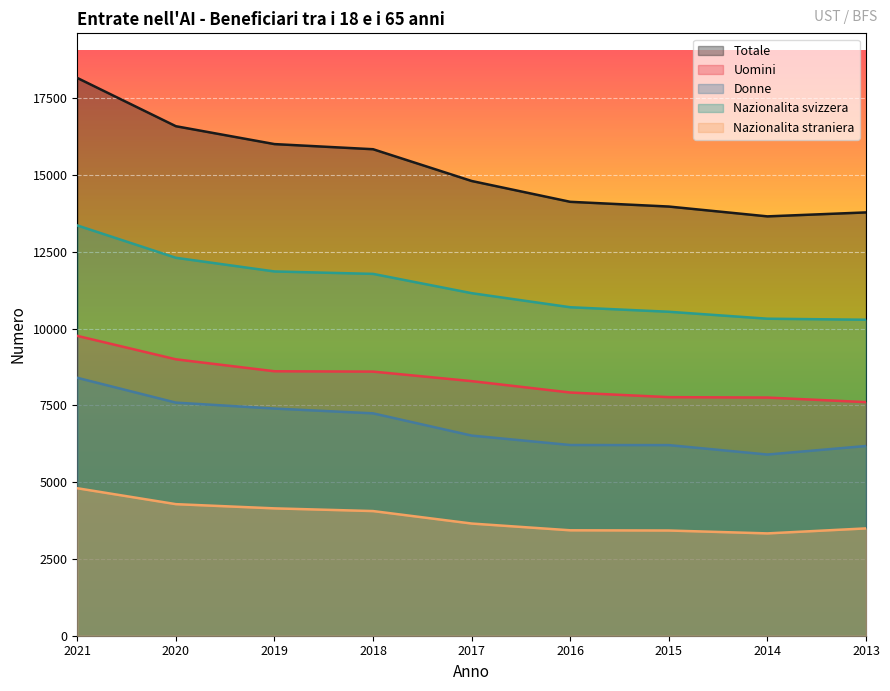

What is the value of the Donne point at the 1st from the left?

8396